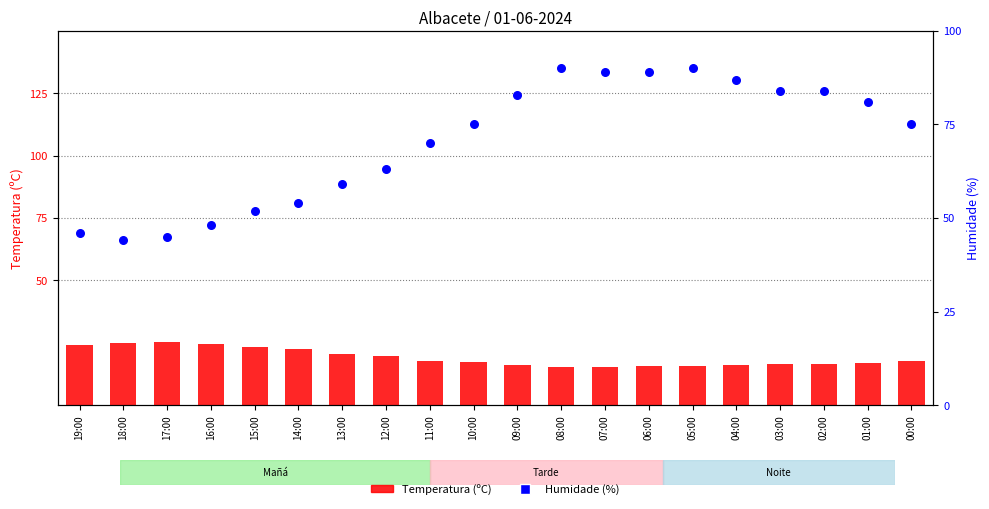

At how many categories does at least one series exceed 35?

20